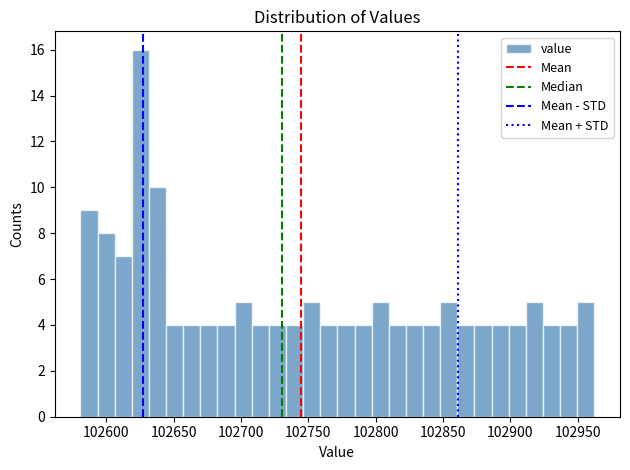

Around what value on the x-axis is the tallest bar? Give the approximate position of its centre, as read against the axis.

102625